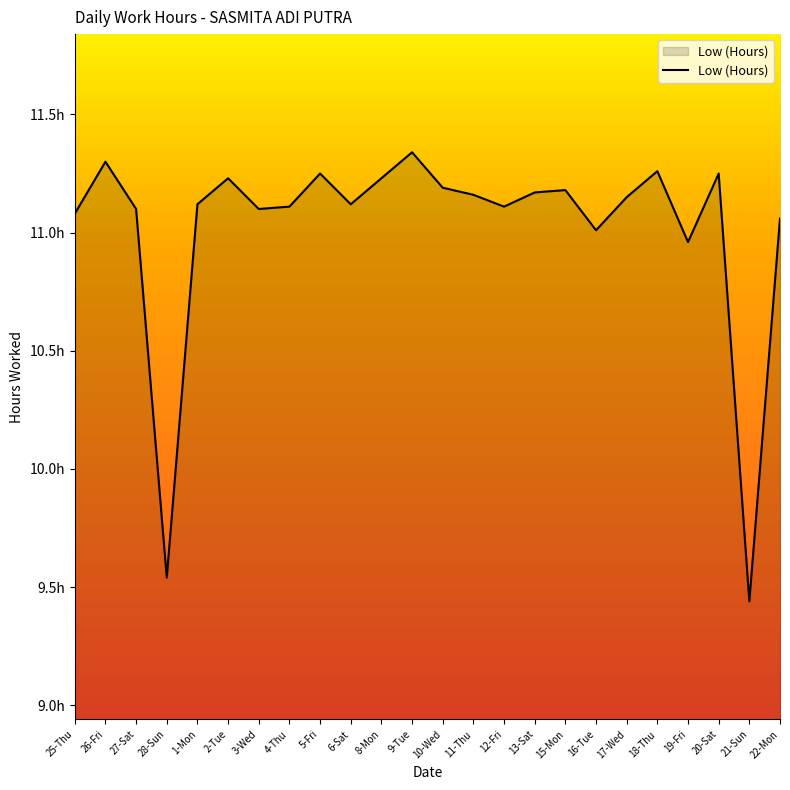

Which has a higher value, 4-Thu or 10-Wed?

10-Wed